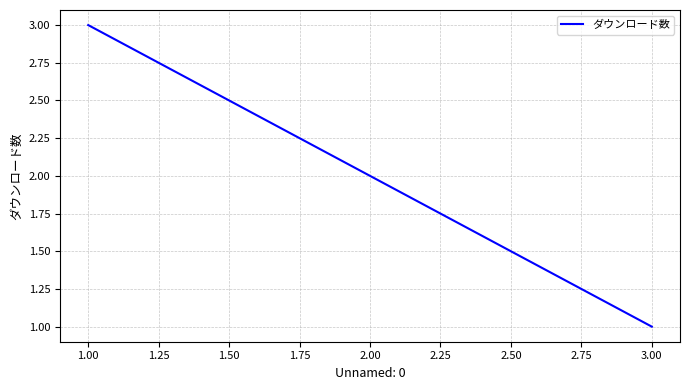

List the labels in order of value, smallest first.

3.00, 2.00, 1.00